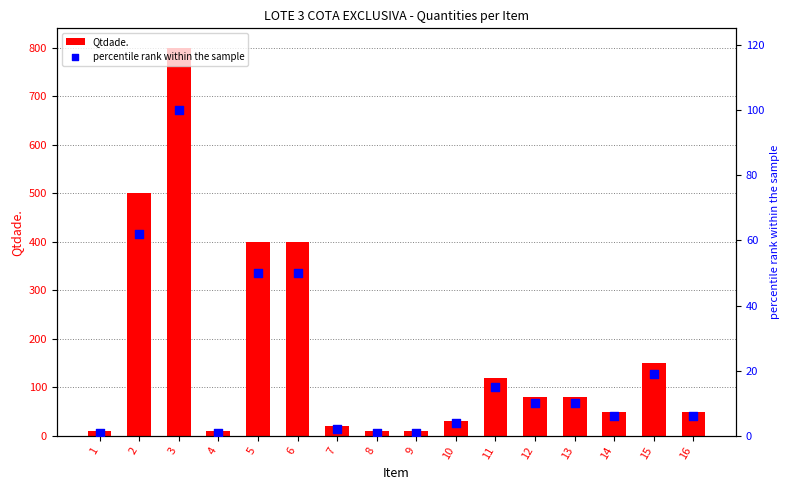

Which series has the largest Y range (max minus min)?

Qtdade.